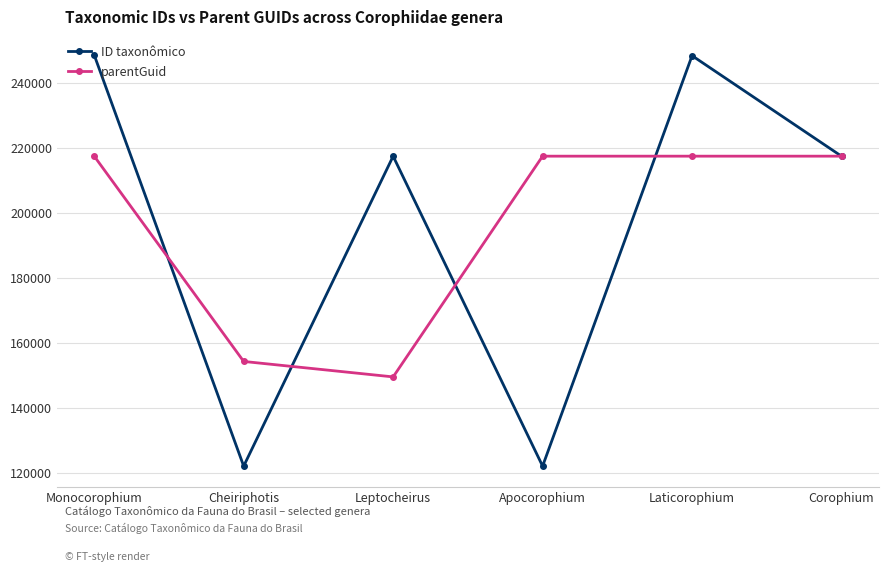

At how many categories does at least one series exceed 173818?

5